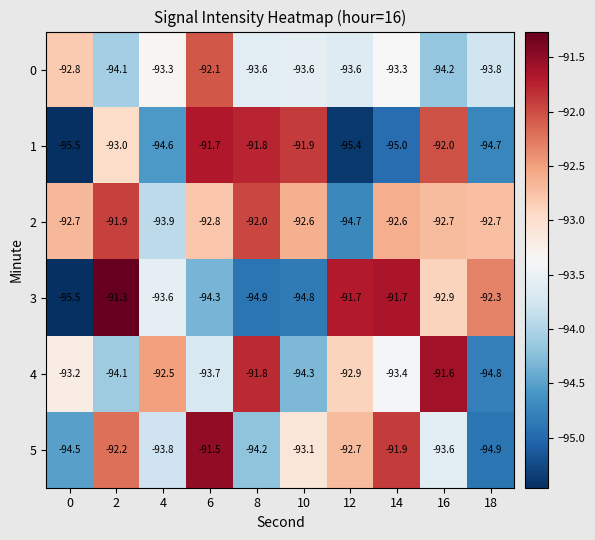

What is the total value across all series at 10?

-560.3